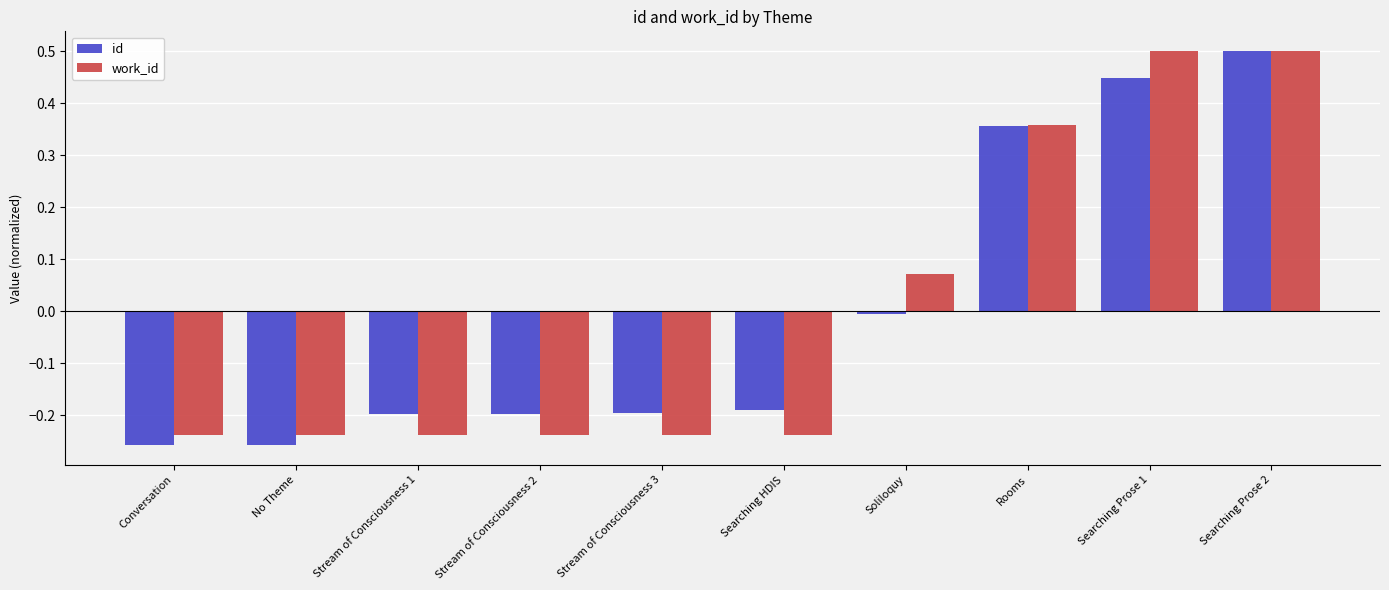

Is it true that work_id equals 0.6 at Rooms?

False